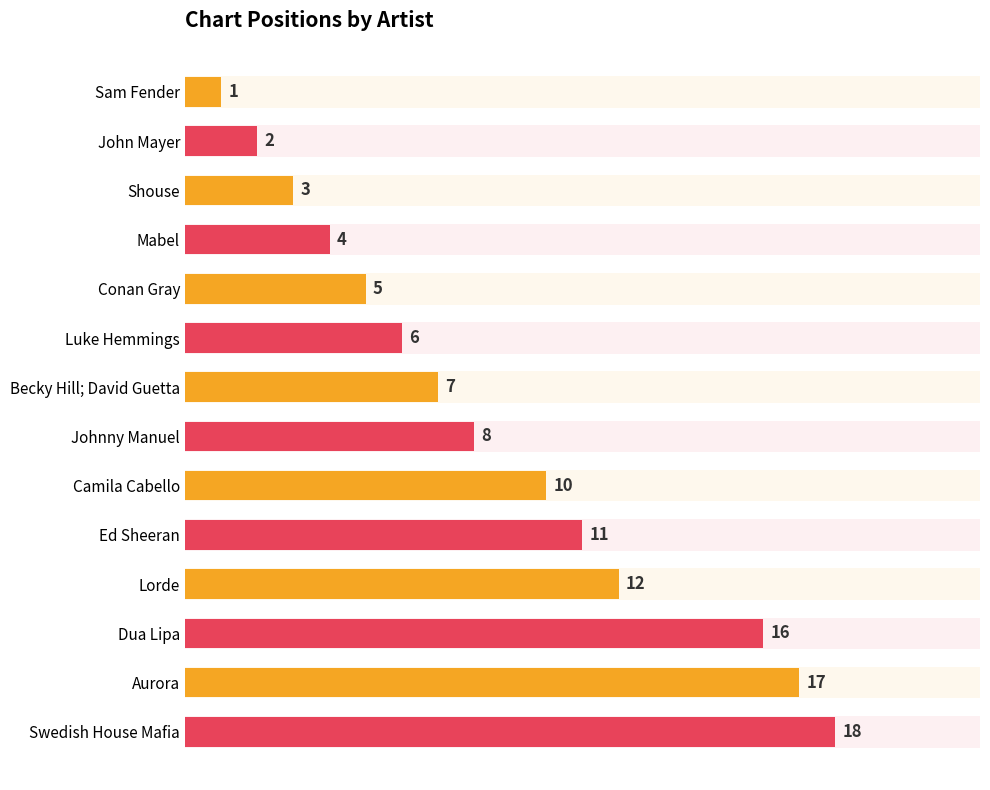

Does the chart contain any negative values?

No